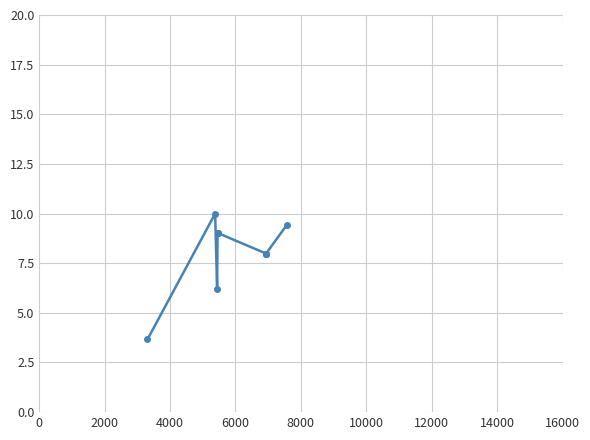

Reading left to right, what are all the values shown in this chart?

3.7	10.0	6.2	9.0	9.0	9.0	8.0	8.0	8.0	9.4